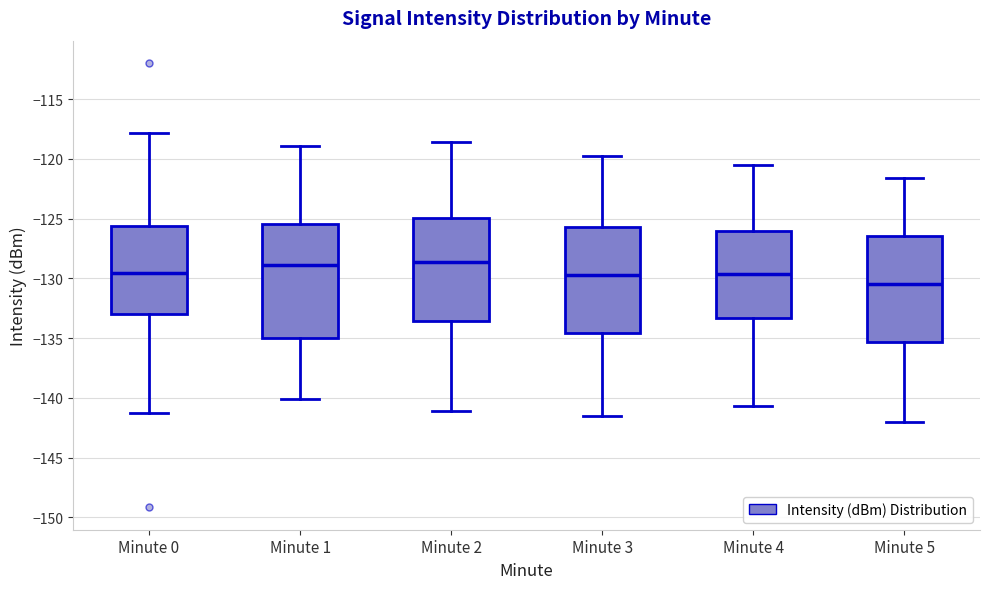

Reading left to right, transcribe this box plot: for each box, give where its median line is, the range the box spans, and where its two whiskers end, as read against the y-axis. The values are not printed on the chart, so give them approximately, as read against the axis.

Minute 0: median -129.5, box -133.0 to -125.5, whiskers -141.5 to -118.0
Minute 1: median -129.0, box -135.0 to -125.5, whiskers -140.0 to -119.0
Minute 2: median -128.5, box -133.5 to -125.0, whiskers -141.0 to -118.5
Minute 3: median -129.5, box -134.5 to -125.5, whiskers -141.5 to -120.0
Minute 4: median -129.5, box -133.5 to -126.0, whiskers -140.5 to -120.5
Minute 5: median -130.5, box -135.5 to -126.5, whiskers -142.0 to -121.5